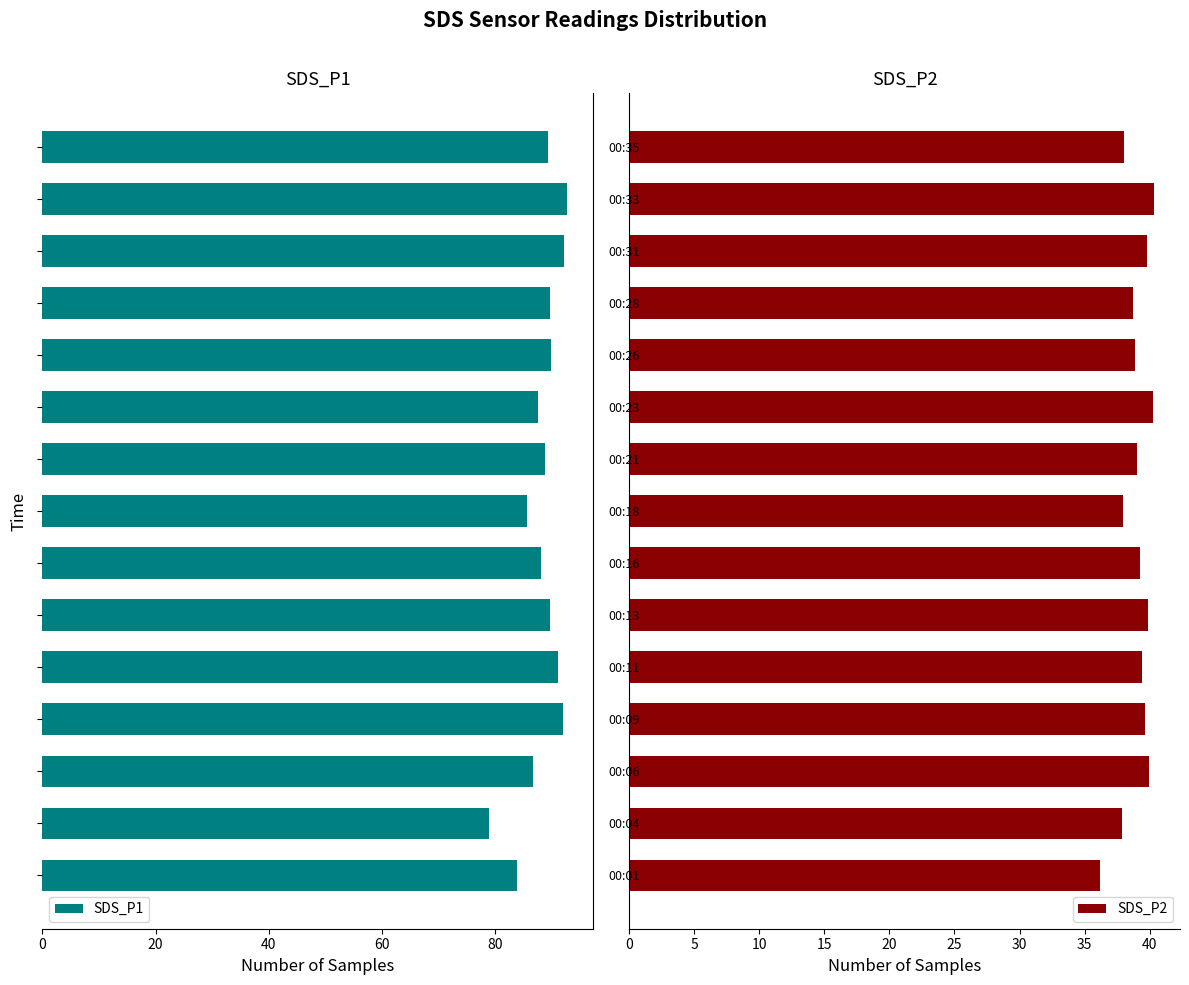

Count the number of categories in the chart.

15